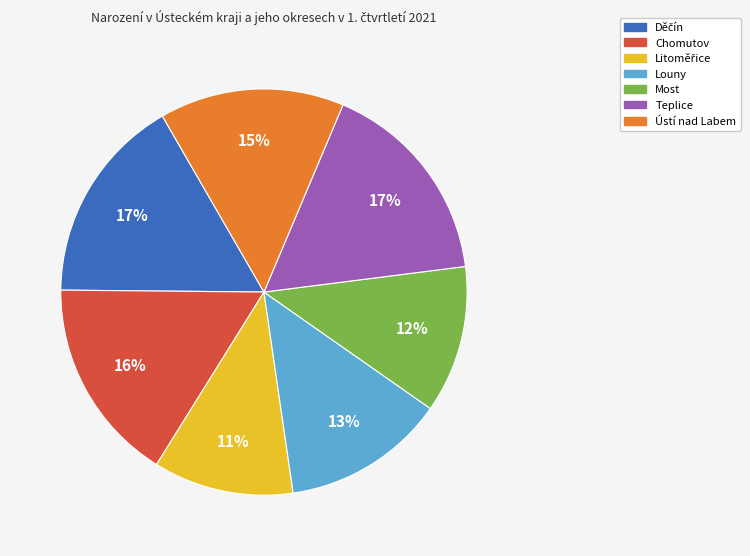

To the nearest percent, what is the average slice percentage?

14%